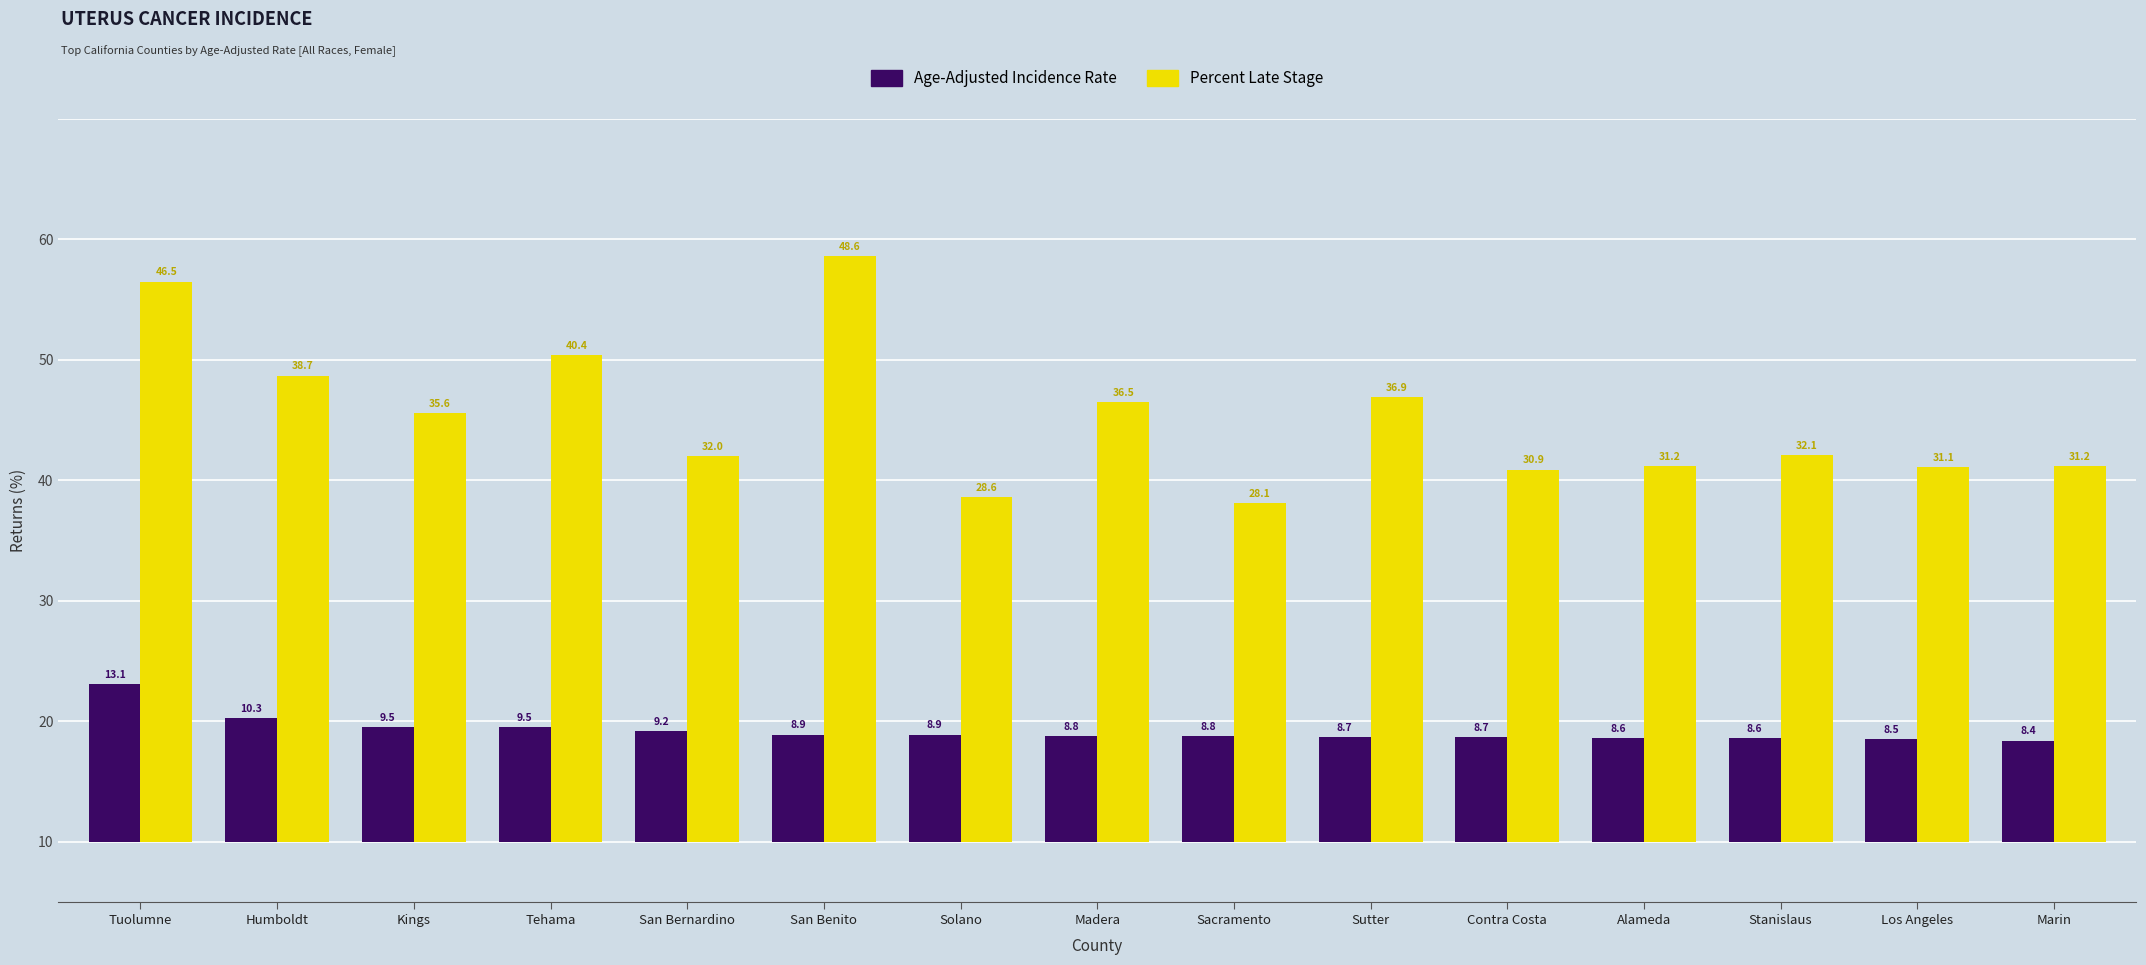

What is the difference between the second highest and second lowest values in the Percent Late Stage series?

17.9